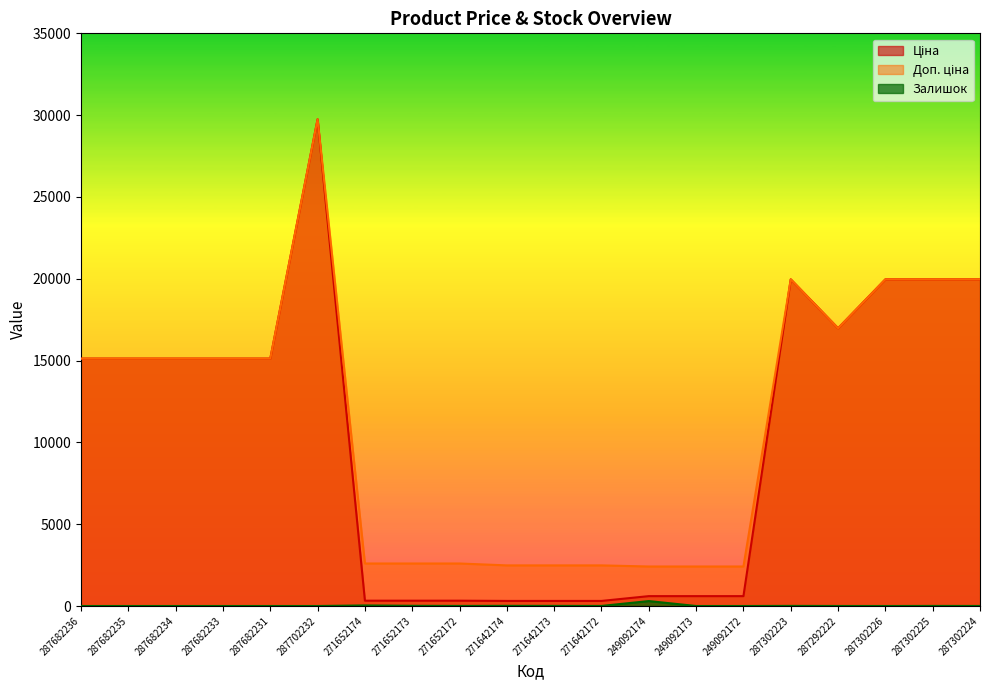

Does the chart display data point markers on the line(s)?

No